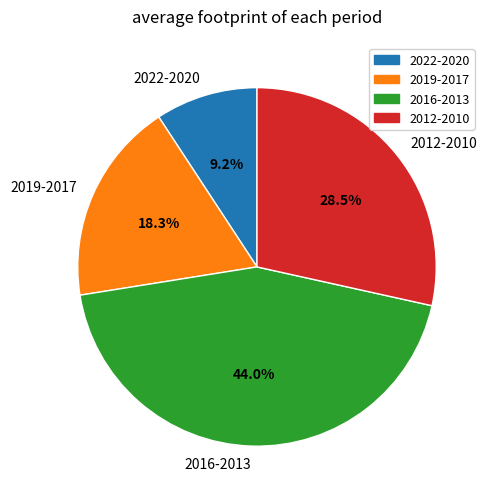

What is the ratio of the value at 2016-2013 to the value at 2012-2010?

1.5